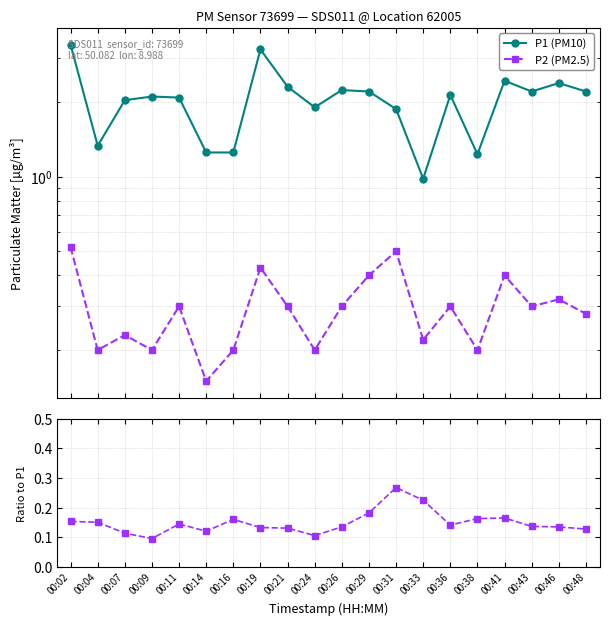

Rank the series by their maximum value, from highest to lowest.

P1 (PM10), P2 (PM2.5), P2 / P1